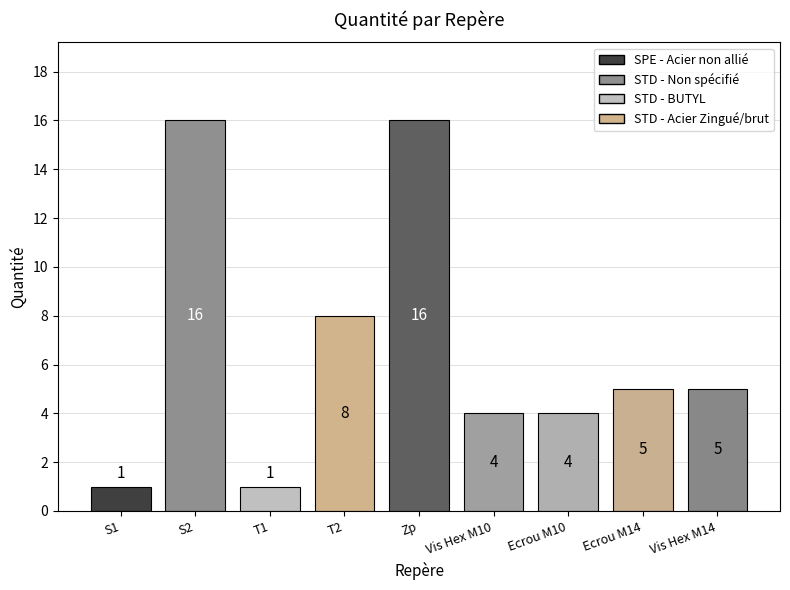

Reading right to left, extract all data points from this chart.

5	5	4	4	16	8	1	16	1